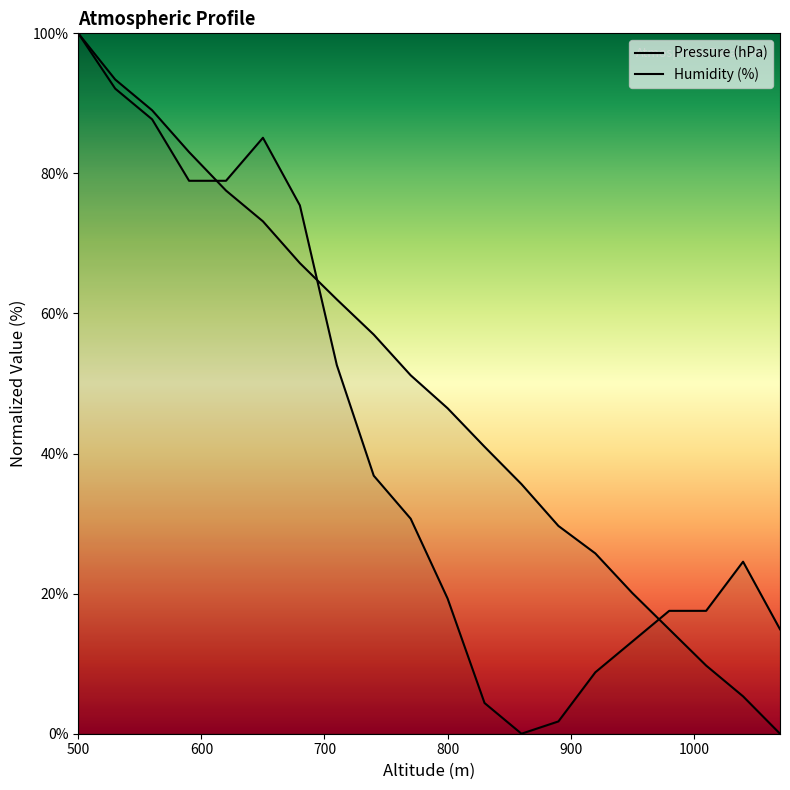

How many lines are shown in the chart?

2